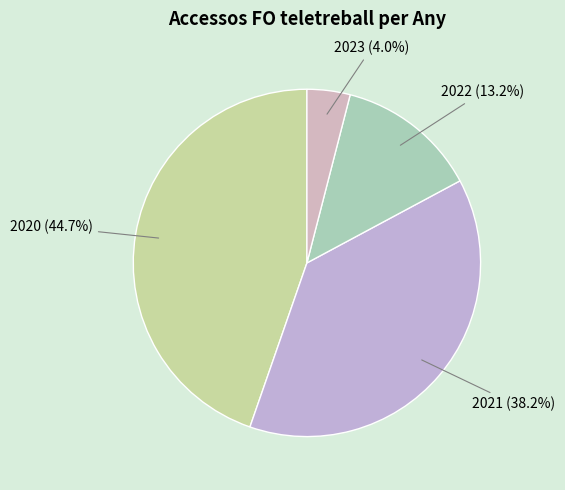

Between 2023 and 2022, which is larger?

2022